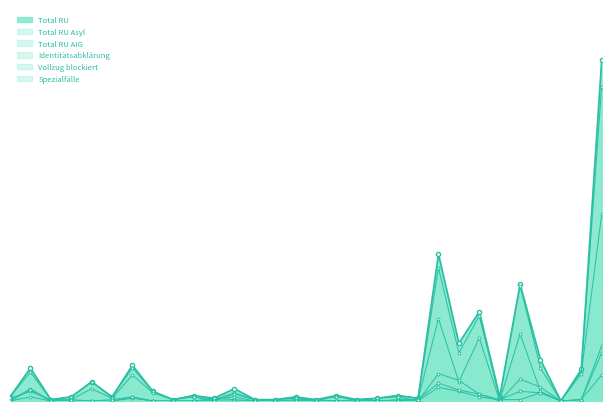

How many data points does each series have?

30